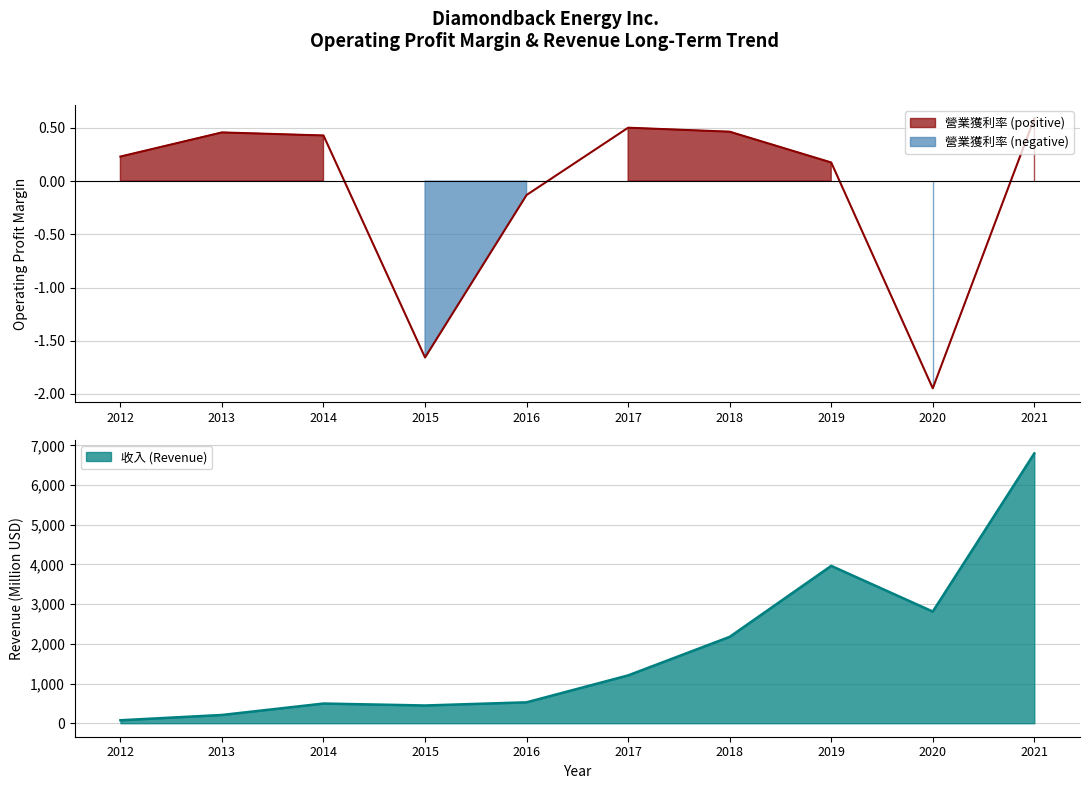

Which series has the widest spread of values?

收入